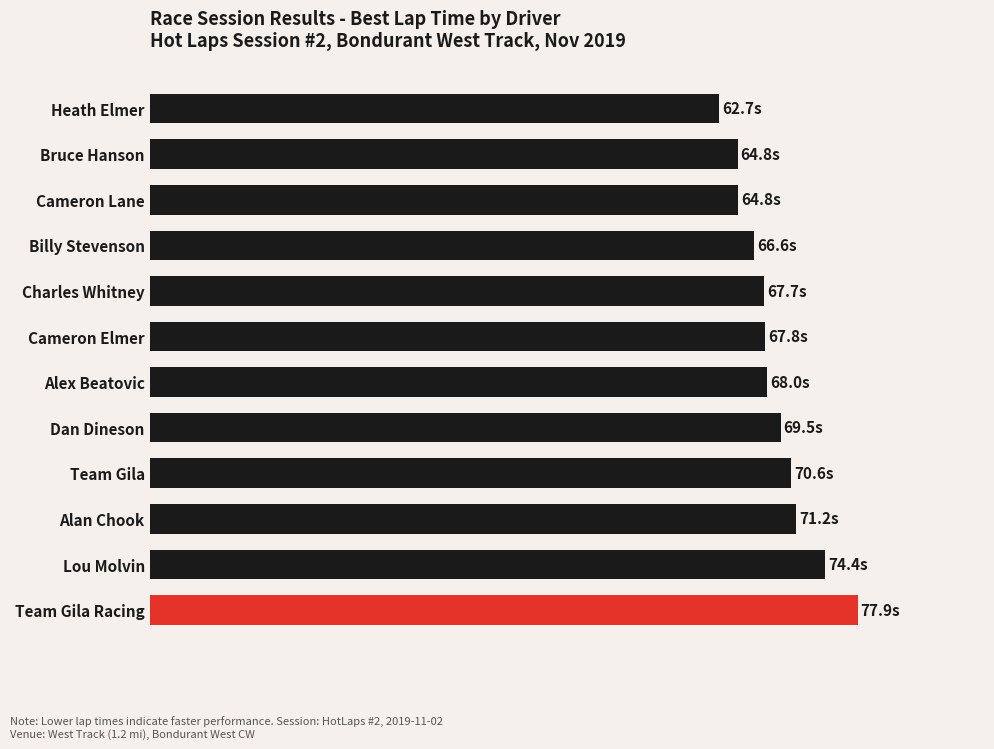

What is the average value?

68.8